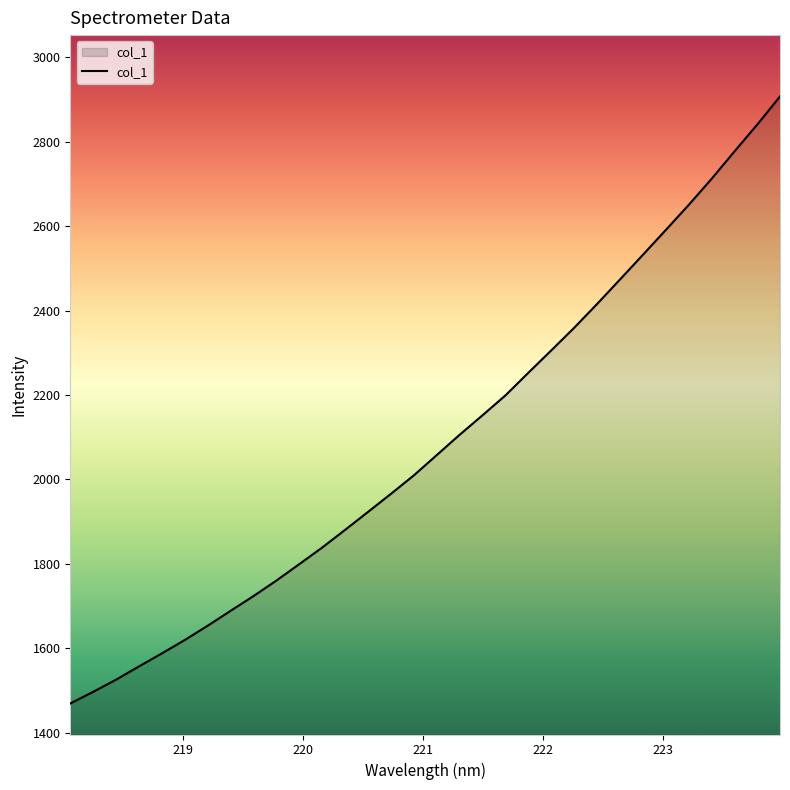

What is the difference between the maximum and minimum values?

1438.2